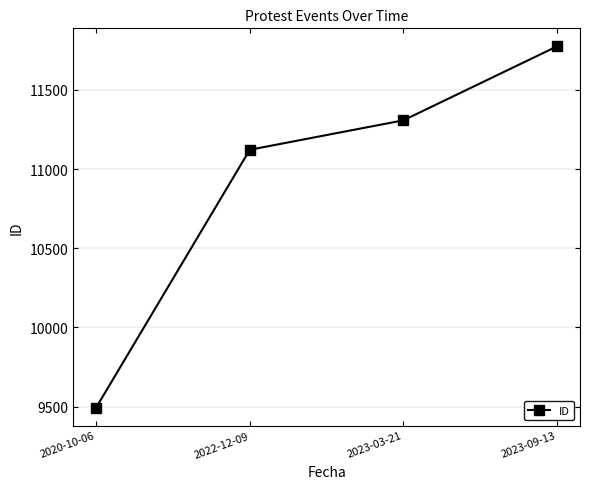

Reading left to right, extract all data points from this chart.

2020-10-06=9494	2022-12-09=11122	2023-03-21=11308	2023-09-13=11775